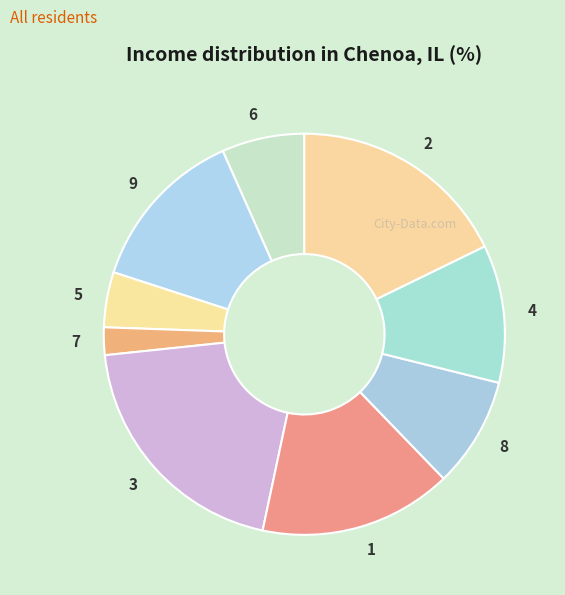

Rank the categories by value from lowest to highest.

7, 5, 6, 8, 4, 9, 1, 2, 3